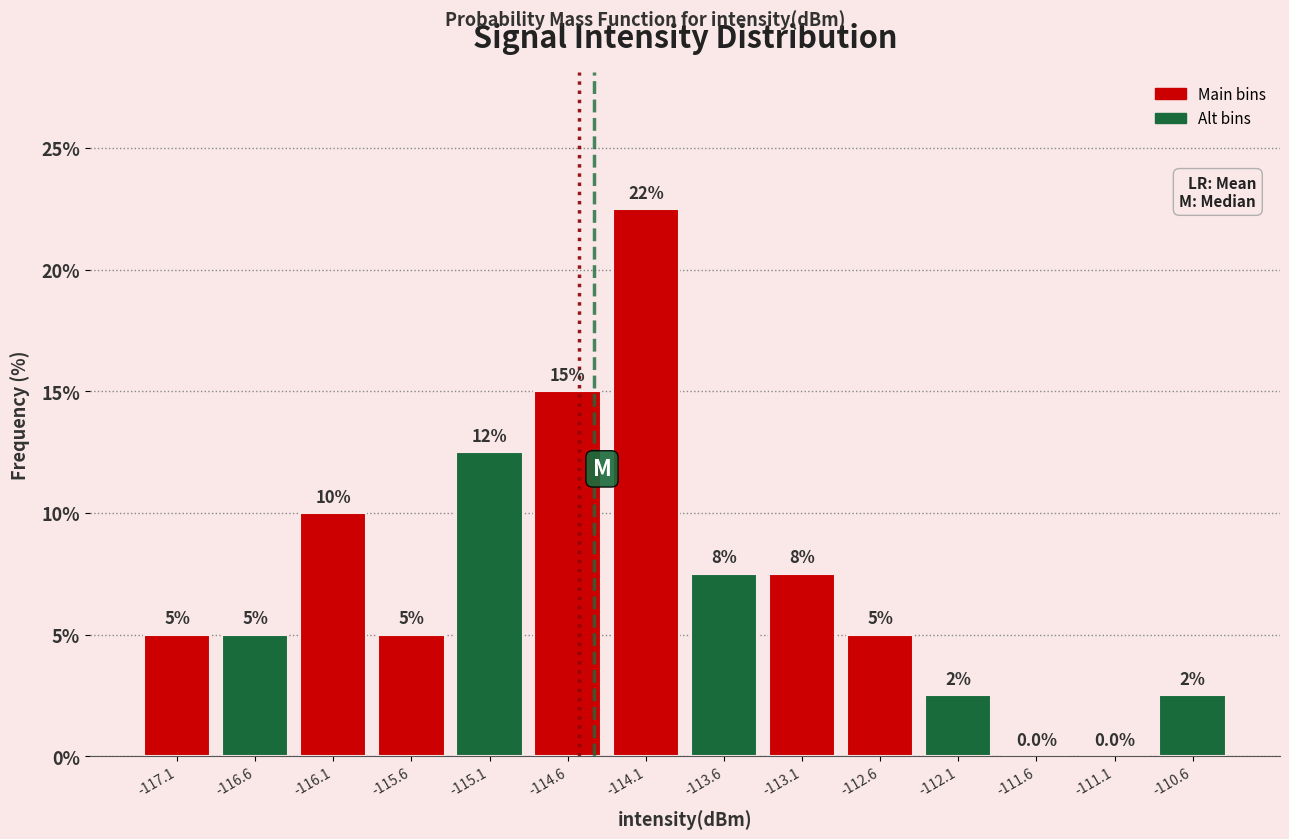

Which range on the x-axis has the tallest bar?

-114.4 to -113.9